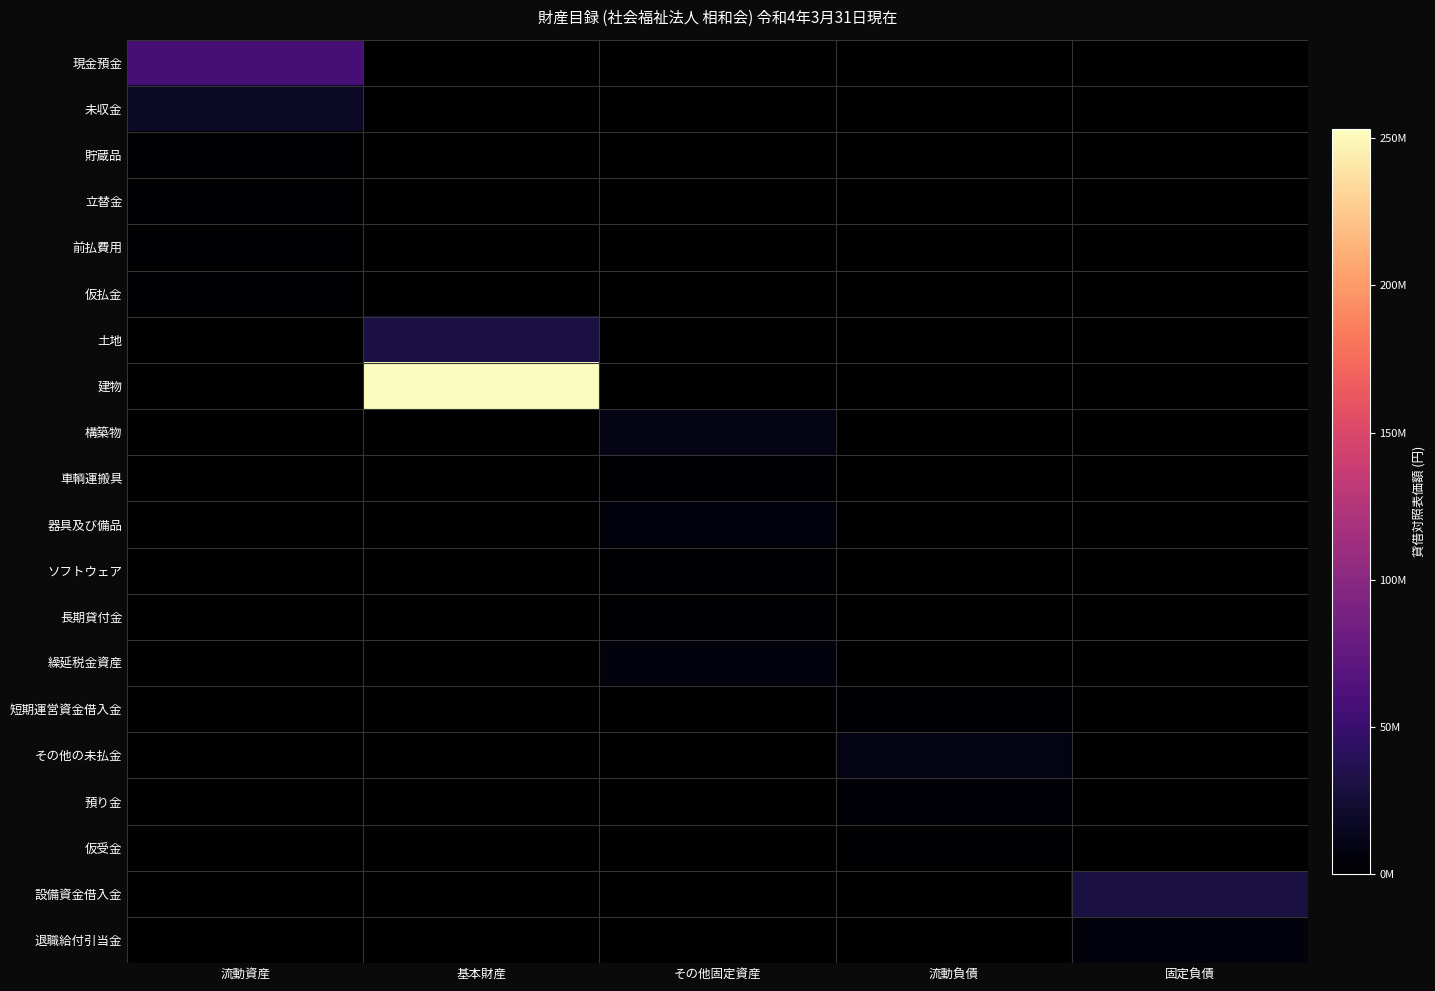

Rank the series by their maximum value, from lowest to highest.

貯蔵品, 前払費用, 仮払金, 立替金, 未収金, 現金預金, 土地, 建物, 構築物, 車輌運搬具, 器具及び備品, ソフトウェア, 長期貸付金, 繰延税金資産, 短期運営資金借入金, その他の未払金, 預り金, 仮受金, 設備資金借入金, 退職給付引当金